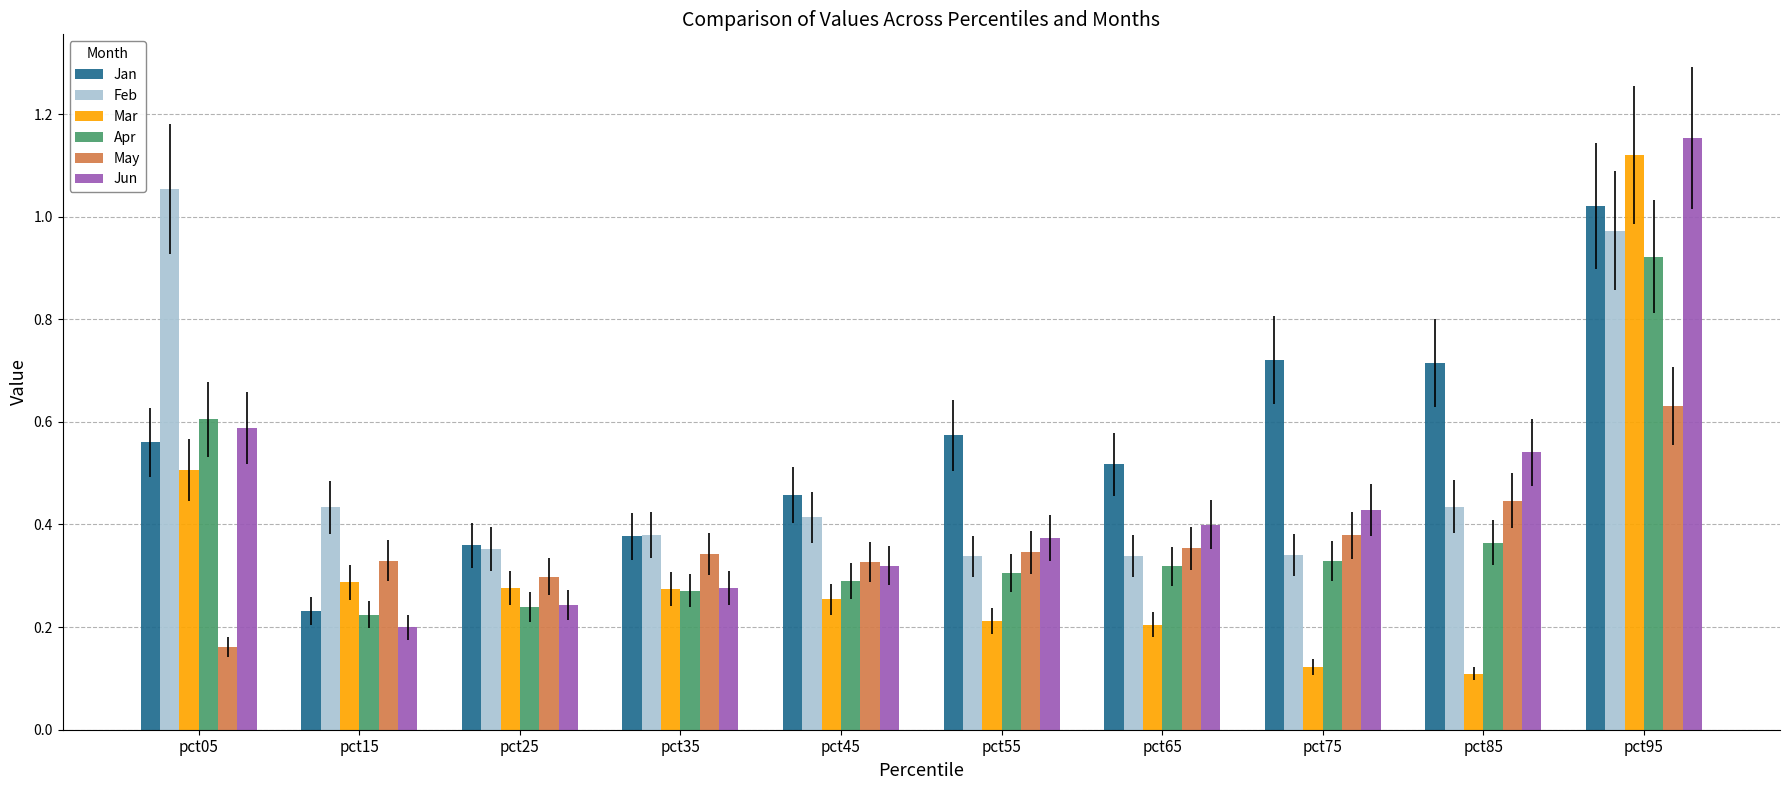

Between pct25 and pct95, which series saw the biggest shift?

Jun